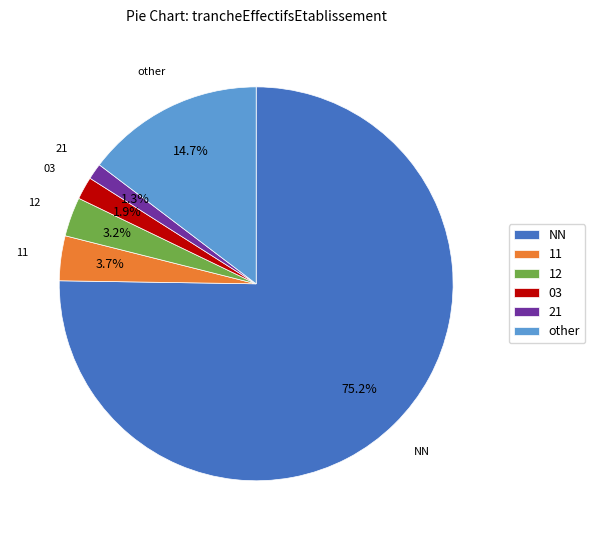

To the nearest percent, what is the difference between the largest and smallest slice percentages?

74%